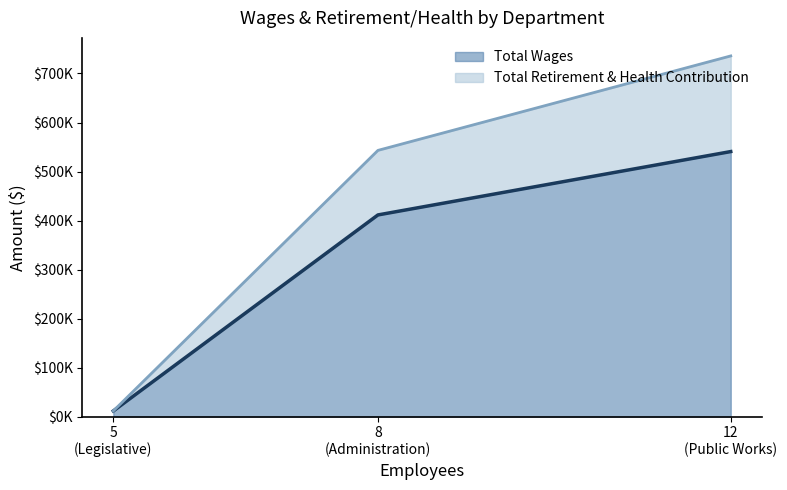

List the series in order of their overall mean, highest first.

Total Wages, Total Retirement & Health Contribution